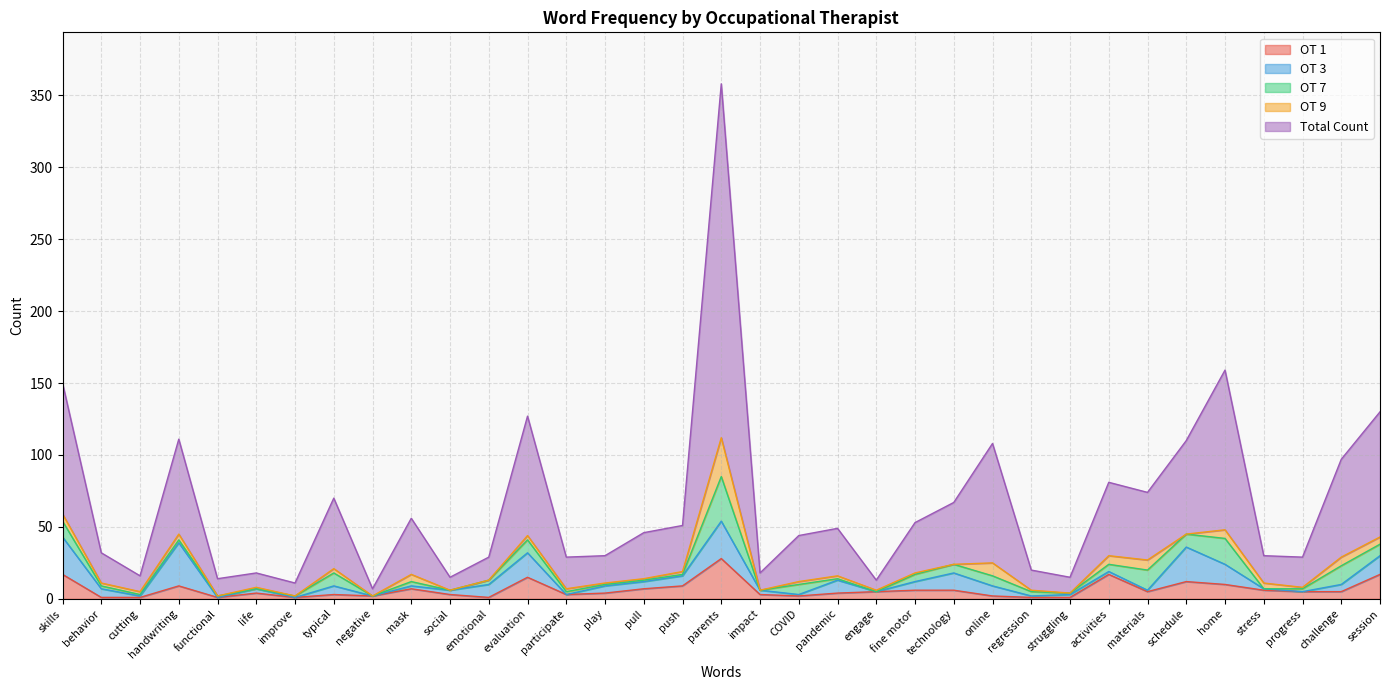

True or false: OT 7 and Total Count intersect in this chart.

False